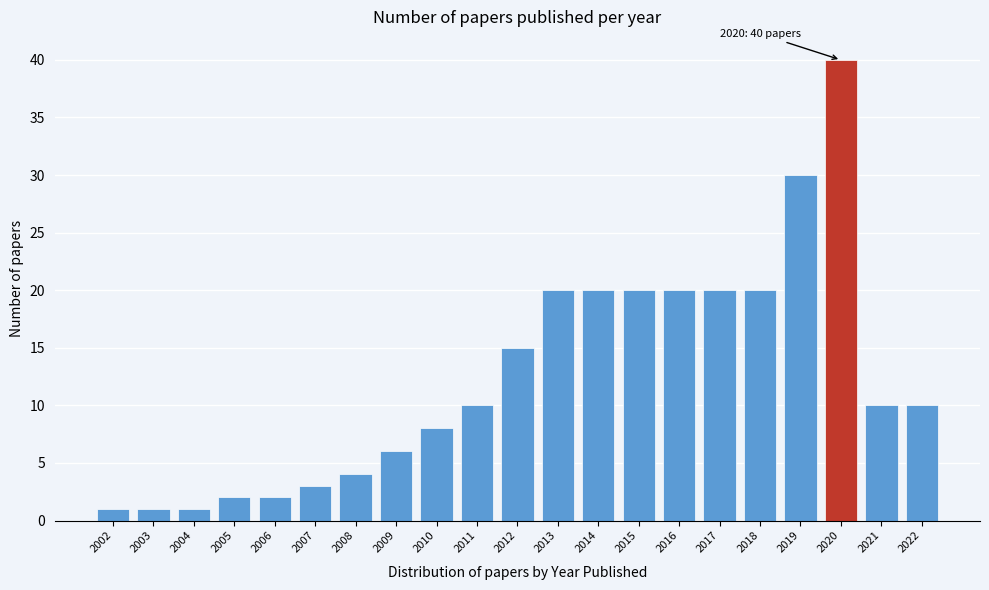

Reading right to left, what are all the values shown in this chart?

10	10	40	30	20	20	20	20	20	20	15	10	8	6	4	3	2	2	1	1	1